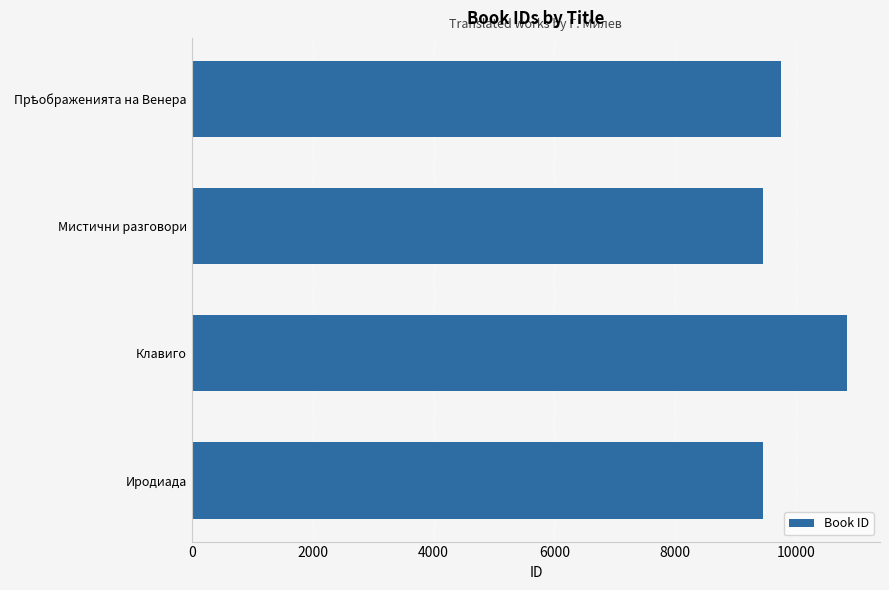

Are the bars grouped side by side (vs. stacked)?

No